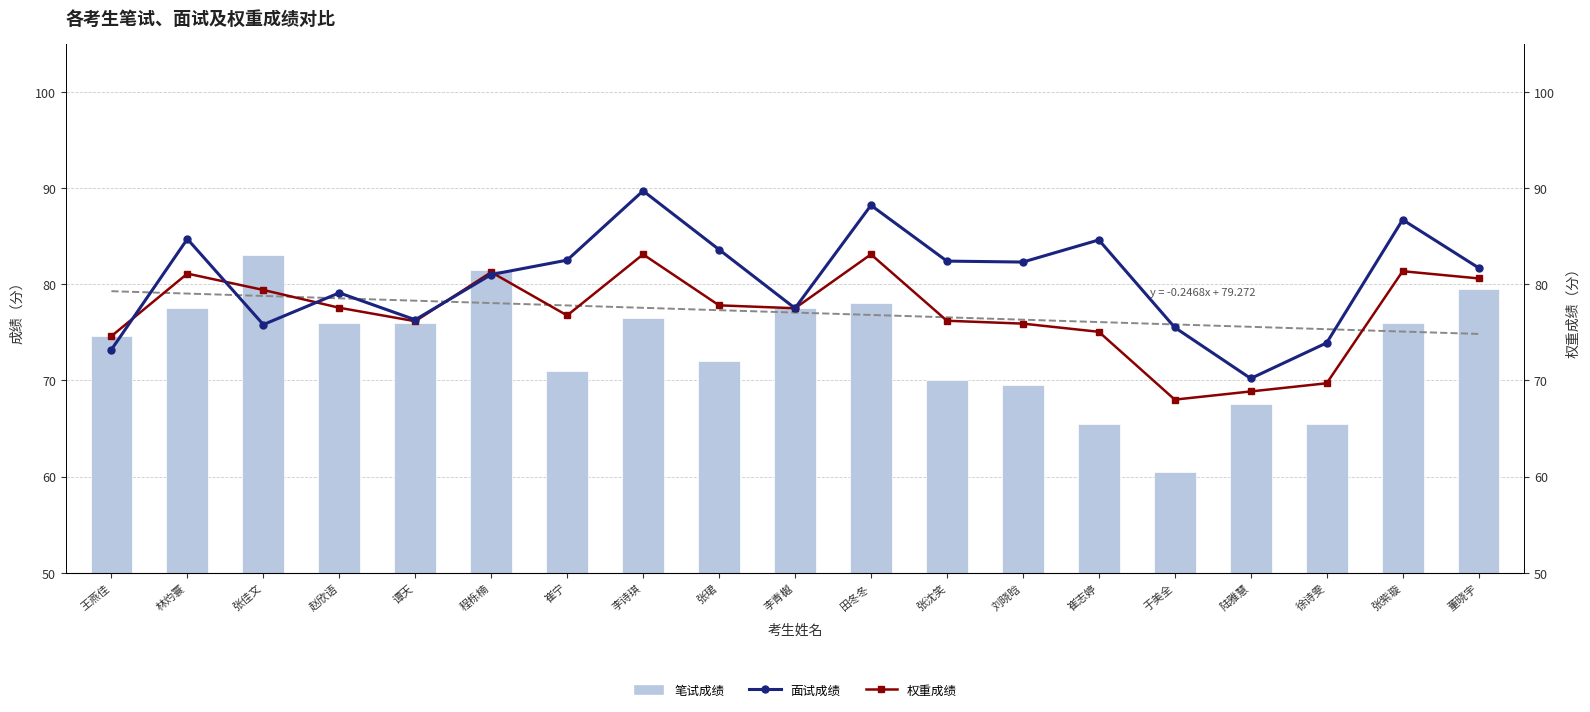

What is the difference between the maximum and second lowest values in the 权重成绩 series?

14.2